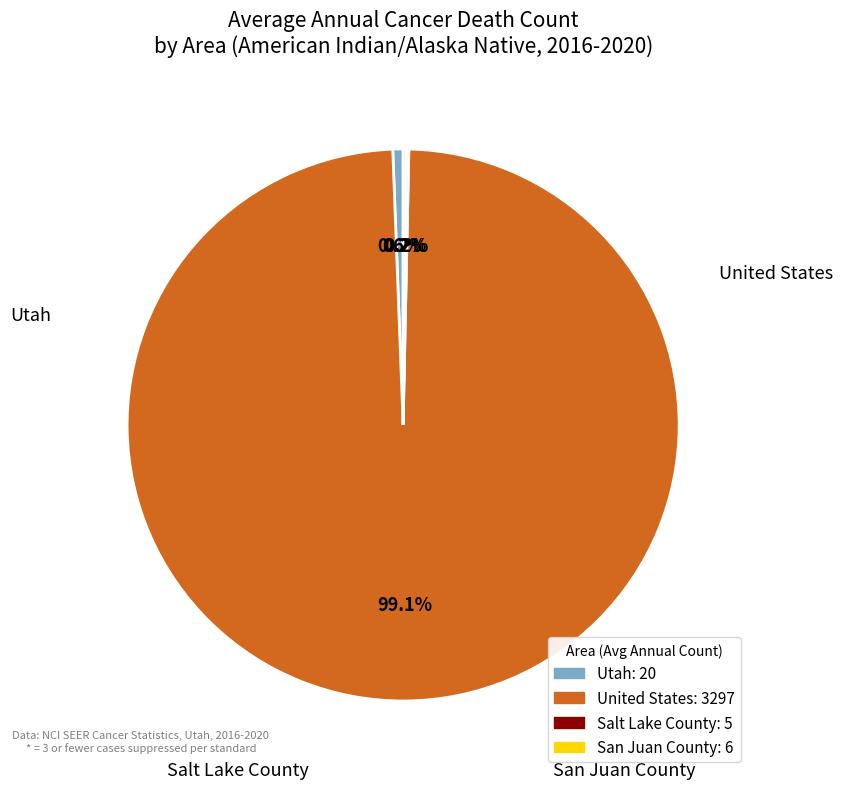

Approximately how many times larger is the value at United States compared to Utah?

164.8